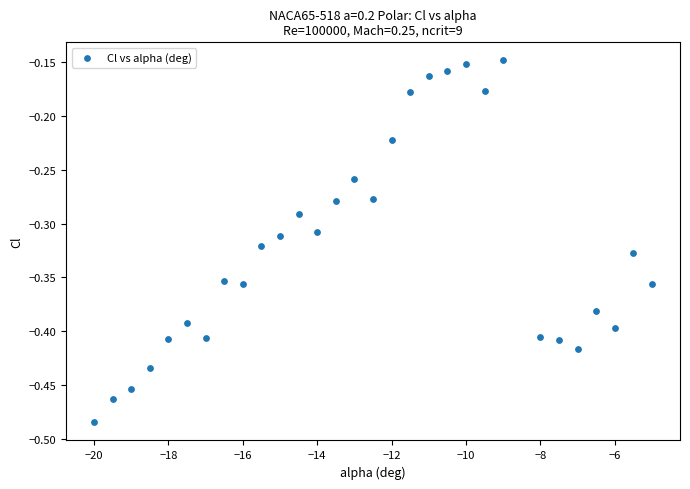

What is the range of Y values (max minus min)?

0.3